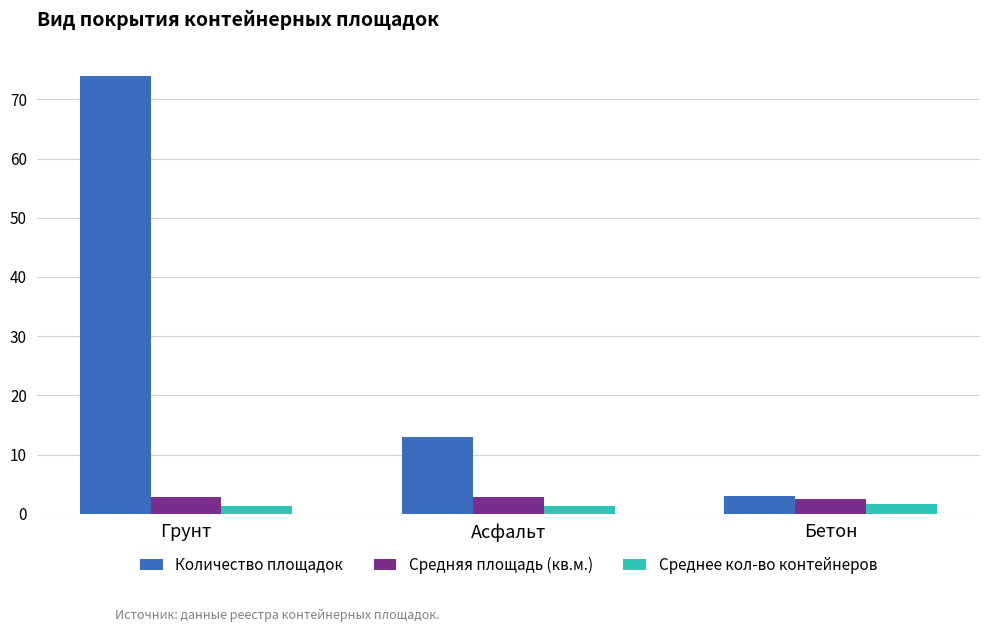

What is the maximum value shown in the chart?

74.0